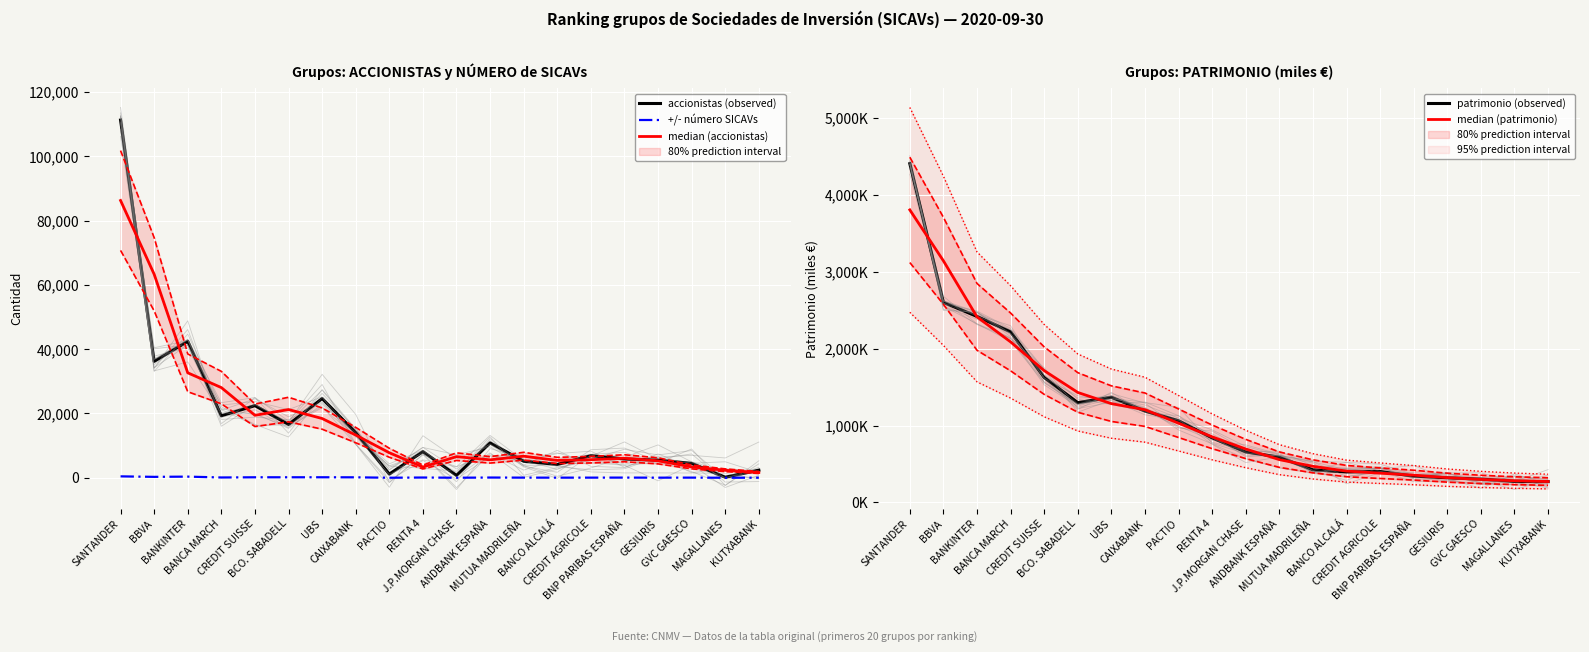

At which label does accionistas (observed) reach its peak?

SANTANDER